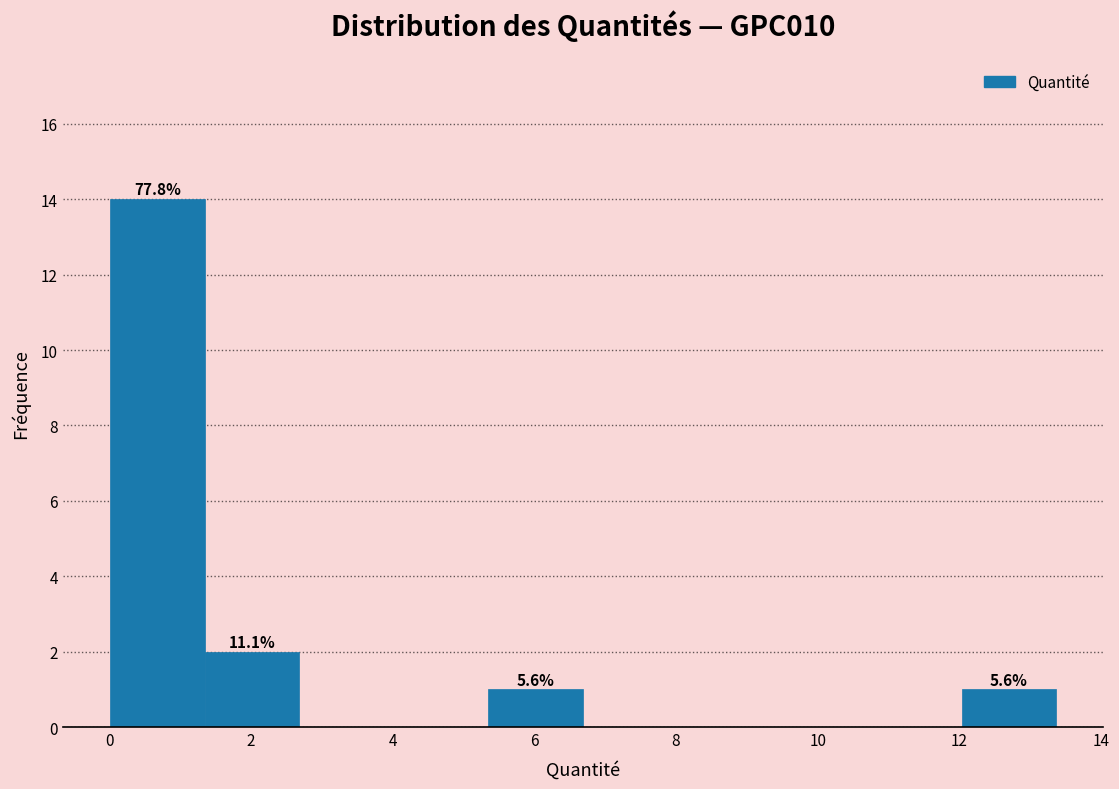

Over which range of the x-axis is the bar tallest?

0.0 to 1.4